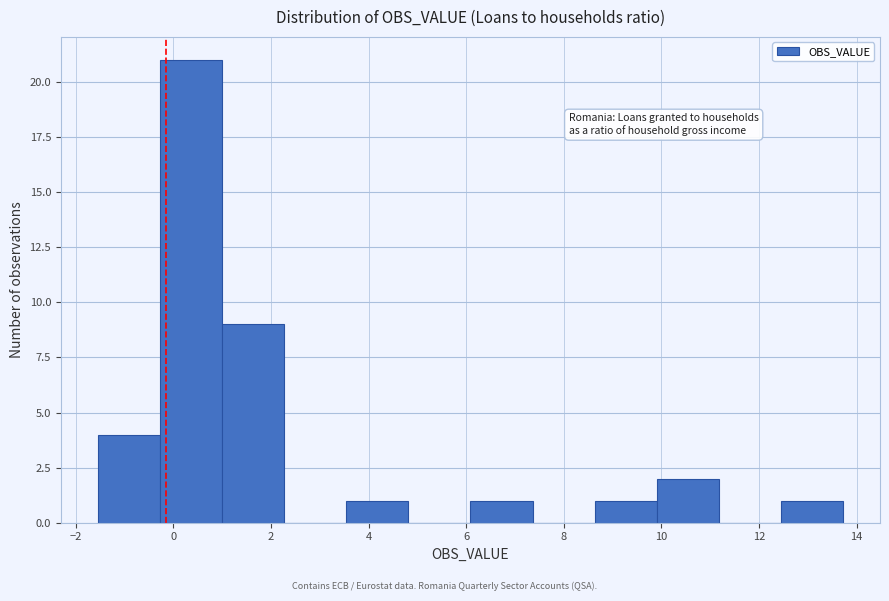

Reading left to right, transcribe this chart: for each bar, give the range it covers on the x-axis and its height. Neither the bar edges nor the heights are printed on the chart, so give them approximately, as read against the axes.

-1.6 to -0.2: 4
-0.2 to 1.0: 21
1.0 to 2.2: 9
2.2 to 3.6: 0
3.6 to 4.8: 1
4.8 to 6.0: 0
6.0 to 7.4: 1
7.4 to 8.6: 0
8.6 to 10.0: 1
10.0 to 11.2: 2
11.2 to 12.4: 0
12.4 to 13.8: 1